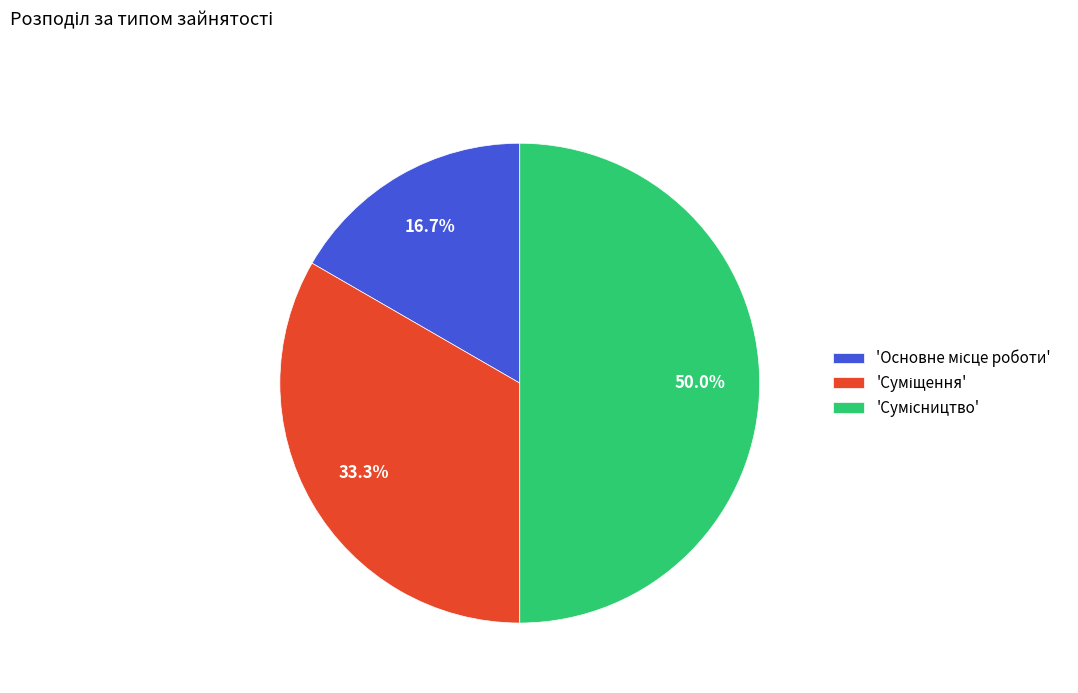

How many segments does this pie chart have?

3